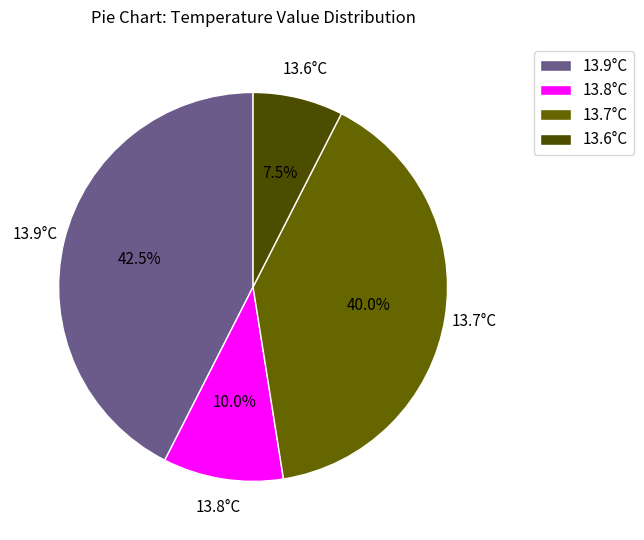

Does any single category account for the majority?

No